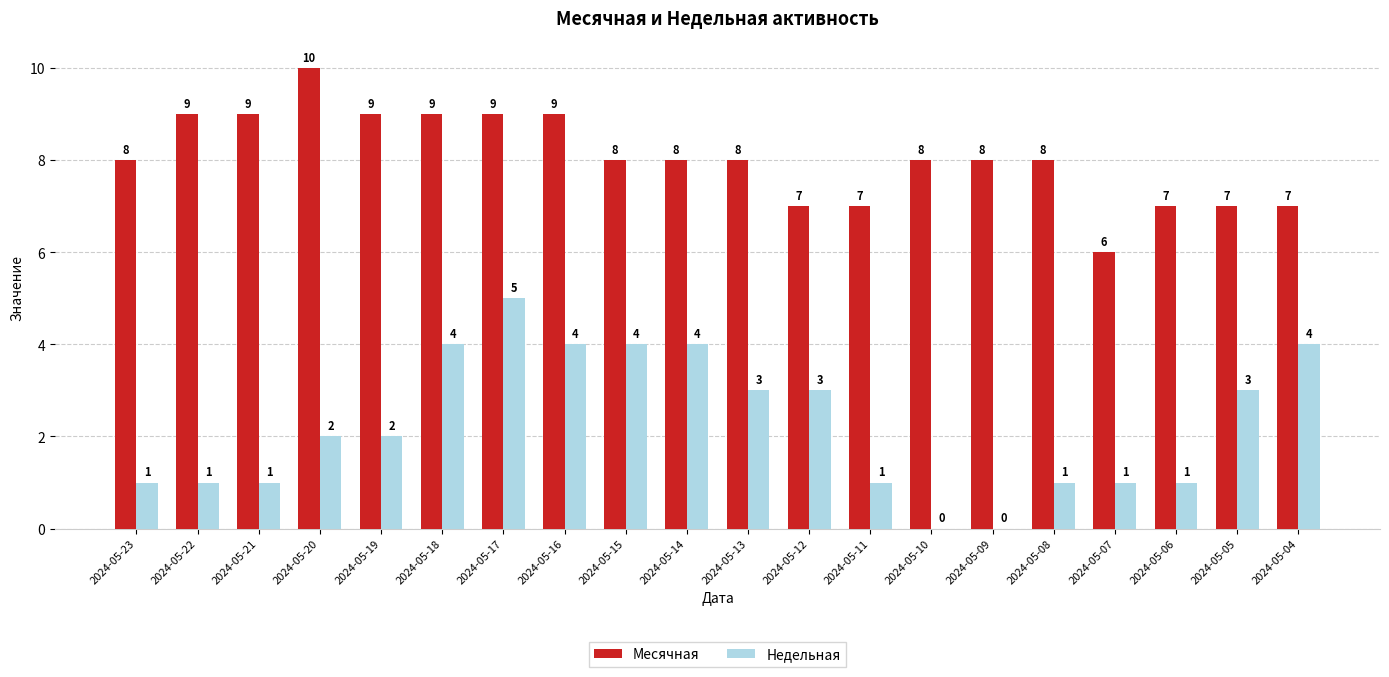

Is it true that Месячная equals 11 at 2024-05-06?

False